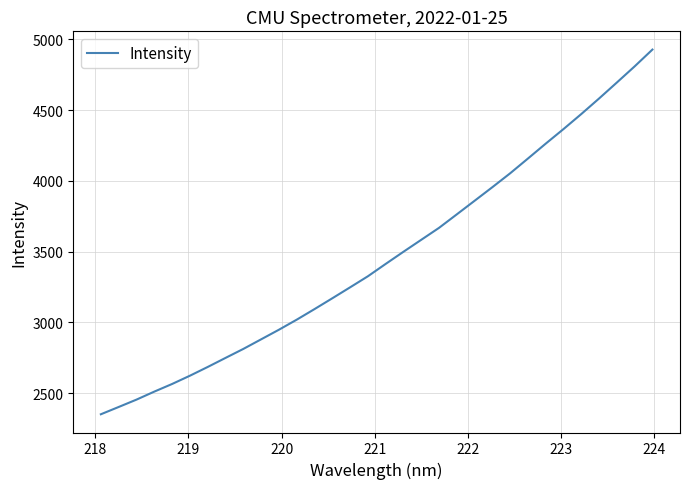

What is the greatest value displayed?

4927.8